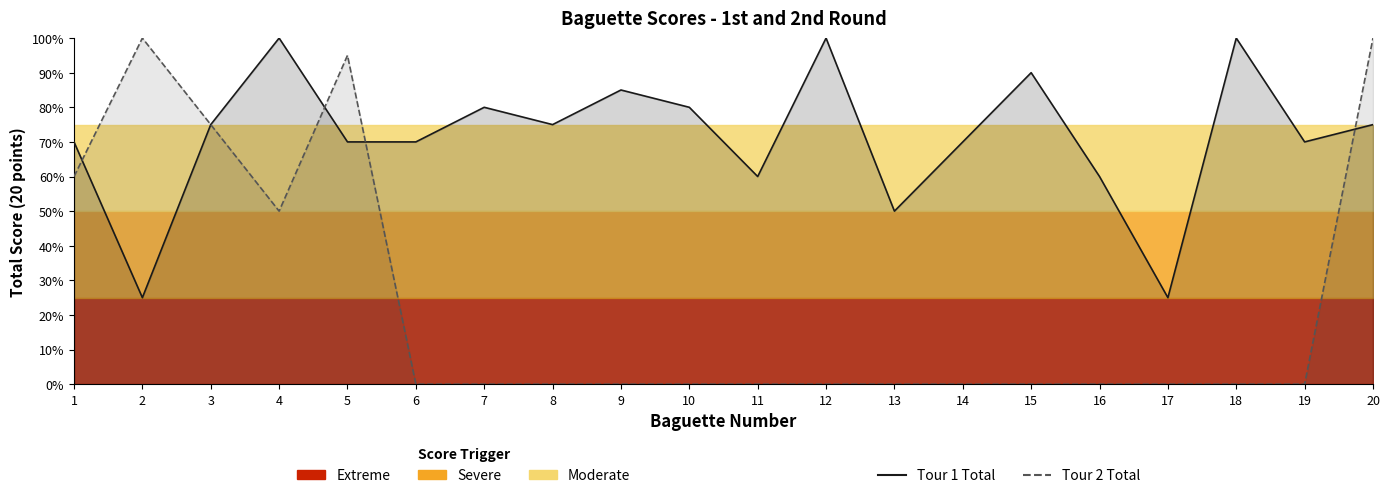

How many intersections are there between Tour 1 Total and Tour 2 Total?

4